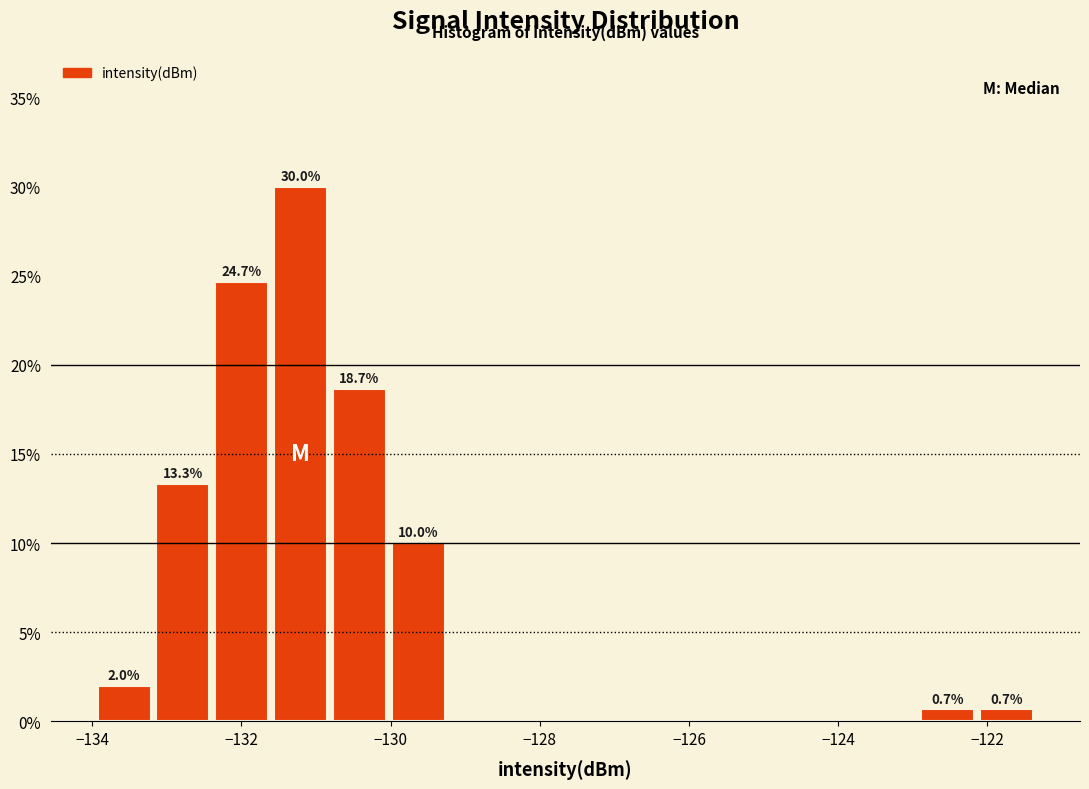

Around what value on the x-axis is the tallest bar? Give the approximate position of its centre, as read against the axis.

-131.2